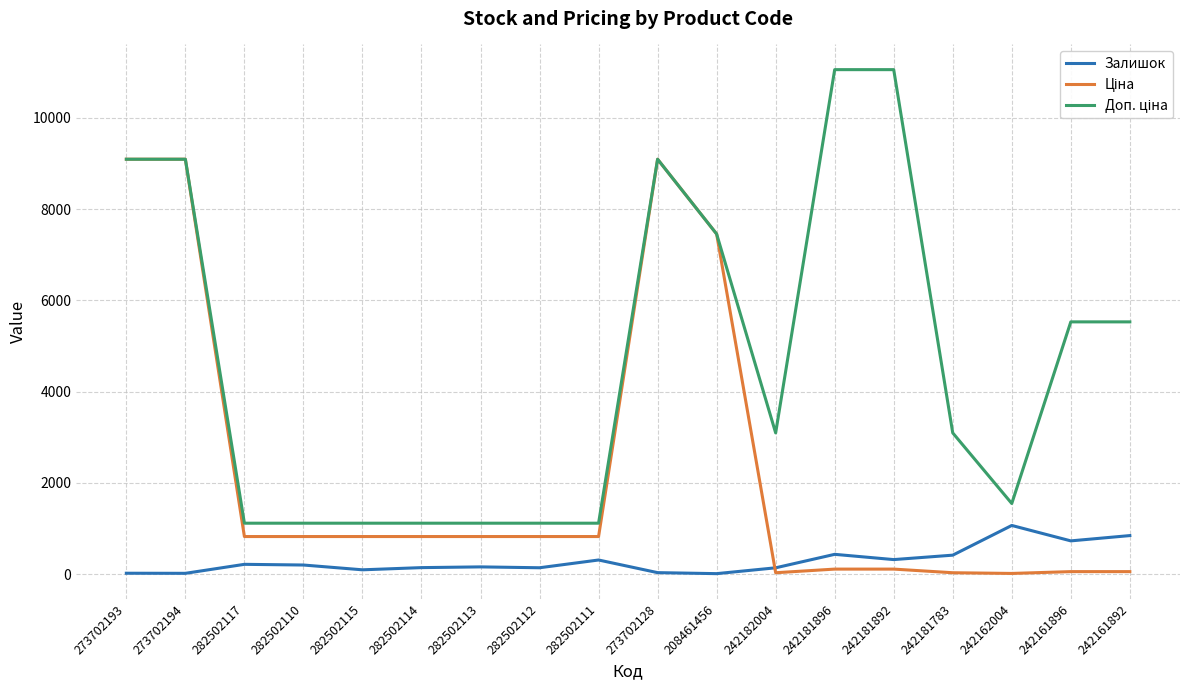

The Залишок series shows 33.0 at 273702128. True or false?

True